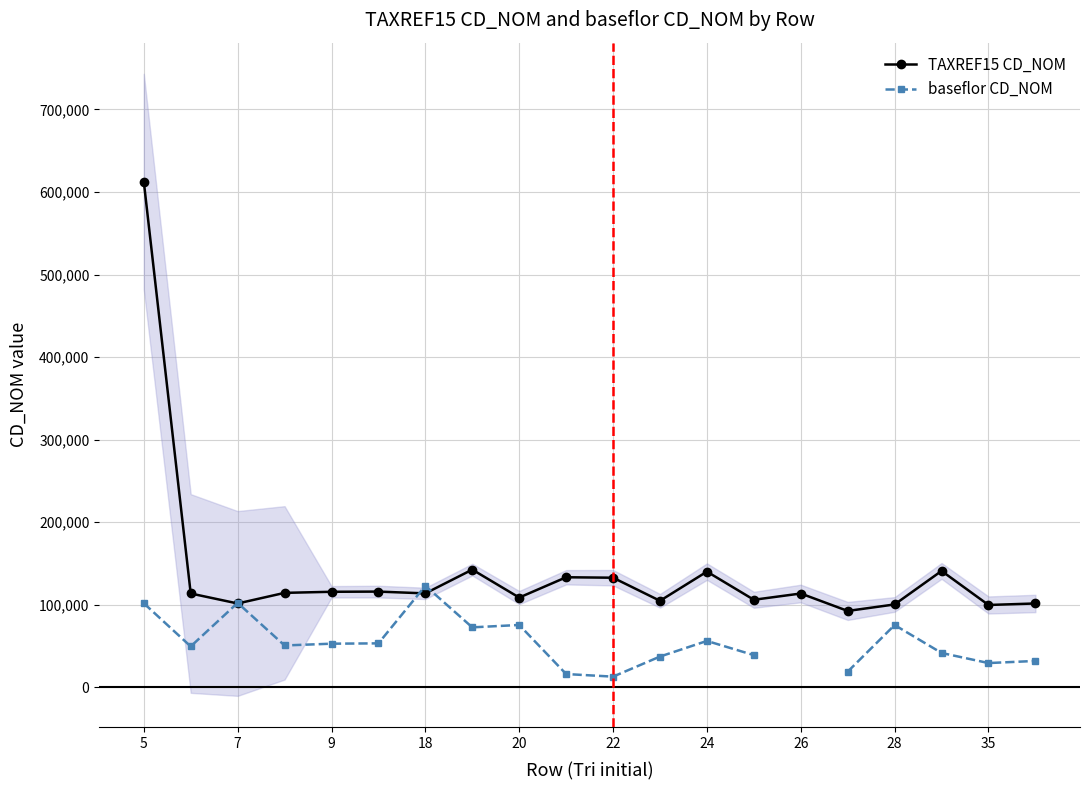

The value of TAXREF15 CD_NOM at 26 is 150106. True or false?

False